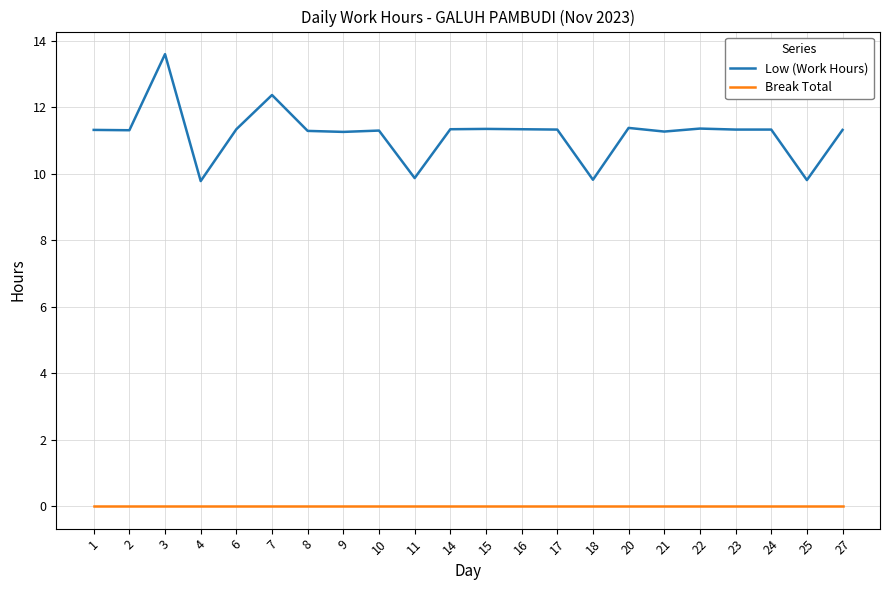

What is the spread (max minus min) of values at 1?

11.3